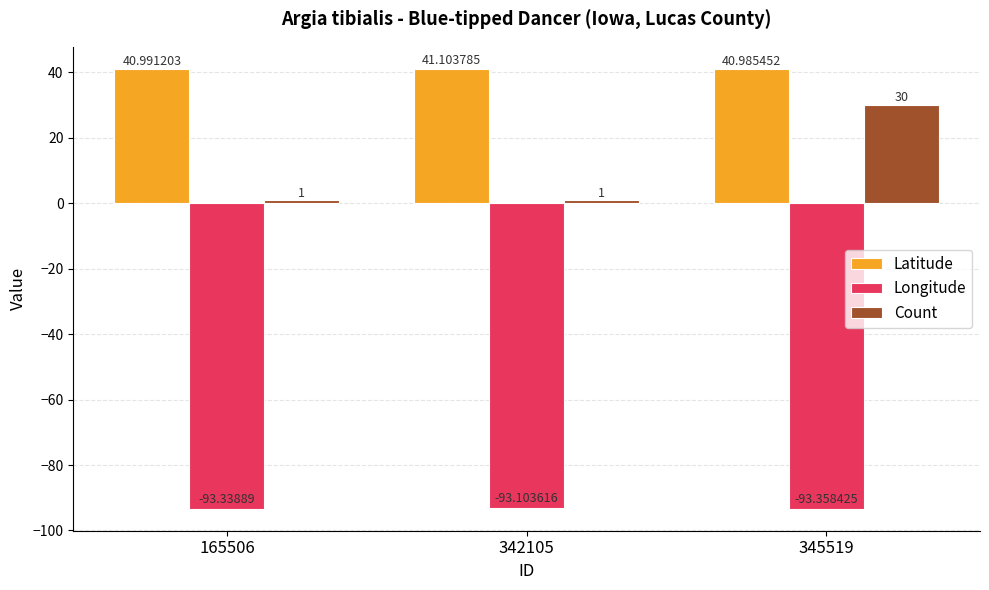

Rank the series by their maximum value, from highest to lowest.

Latitude, Count, Longitude